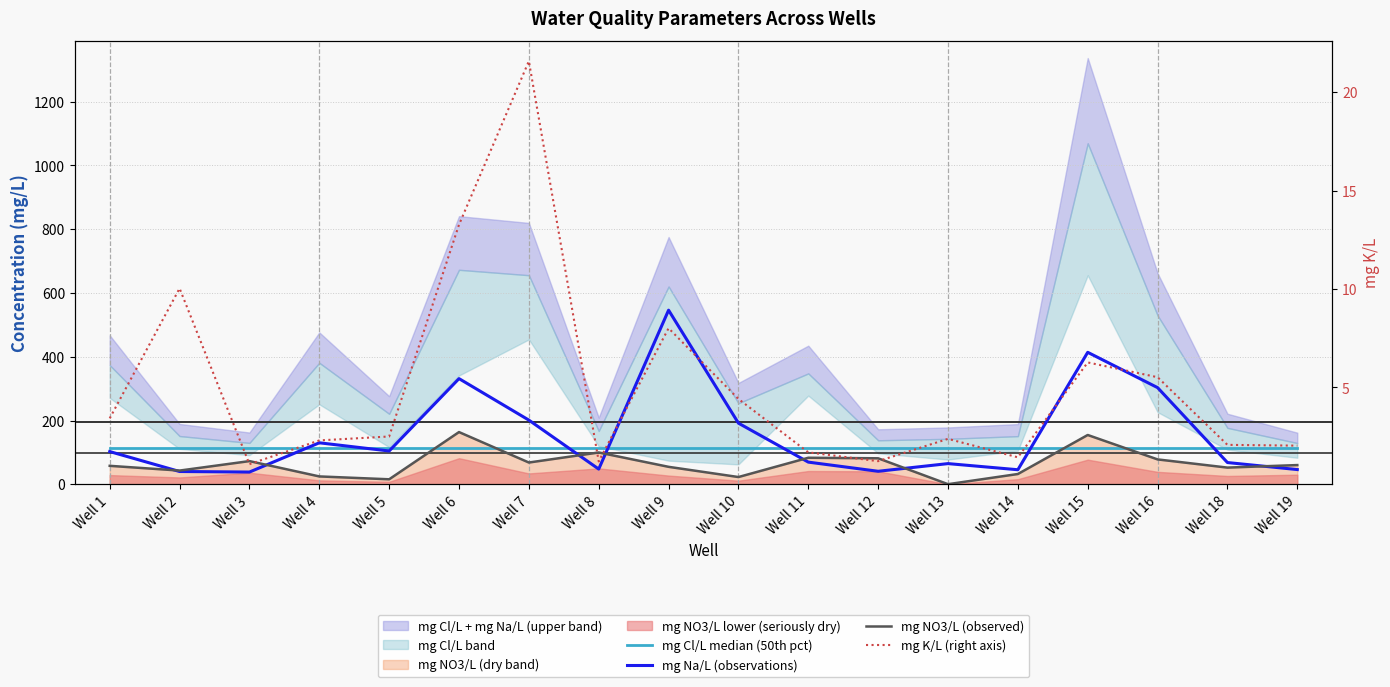

What is the highest value of the mg Na/L (observations) series?

546.1